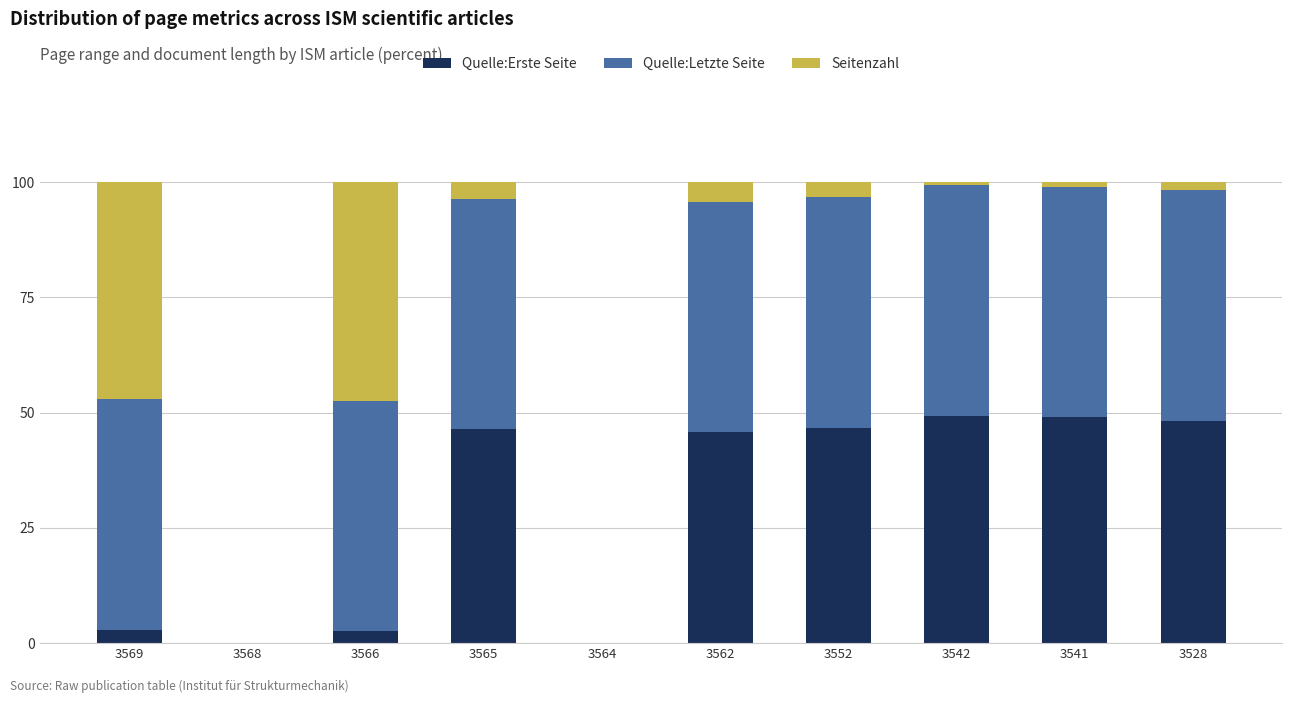

The Quelle:Erste Seite series shows 49.0 at 3541. True or false?

True